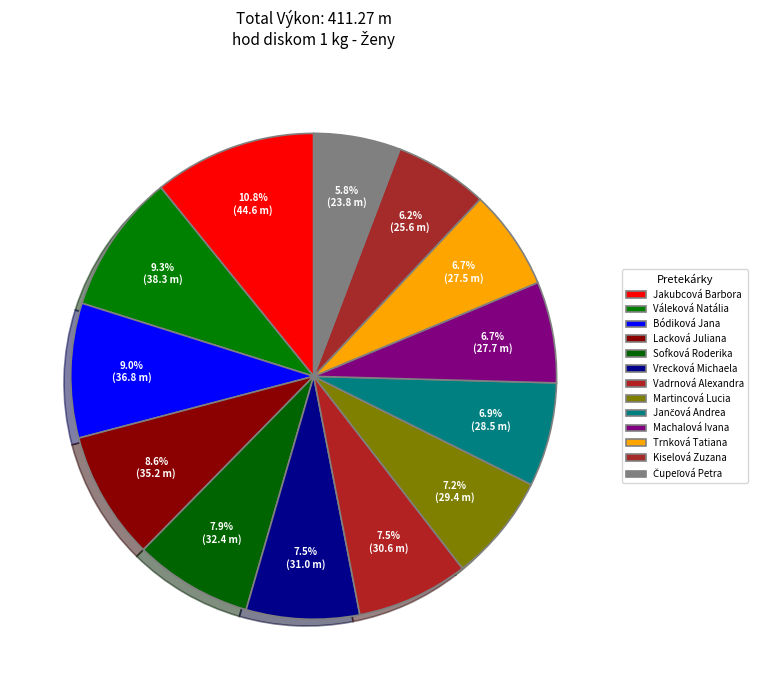

Rank the categories by value from highest to lowest.

Jakubcová Barbora, Váleková Natália, Bódiková Jana, Lacková Juliana, Sofková Roderika, Vrecková Michaela, Vadrnová Alexandra, Martincová Lucia, Jančová Andrea, Machalová Ivana, Trnková Tatiana, Kiselová Zuzana, Čupeľová Petra